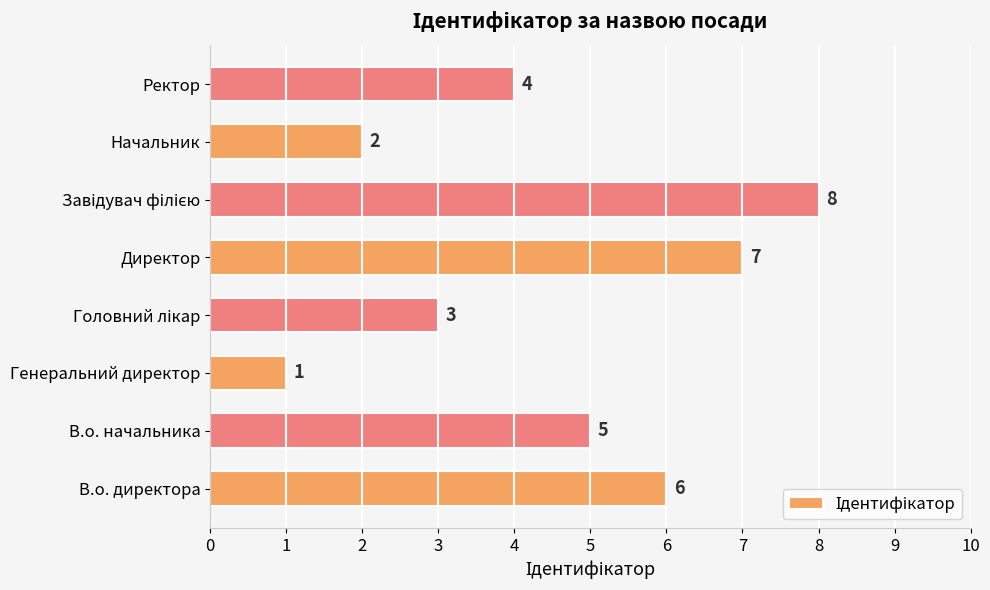

At which label is the value closest to 4?

Ректор